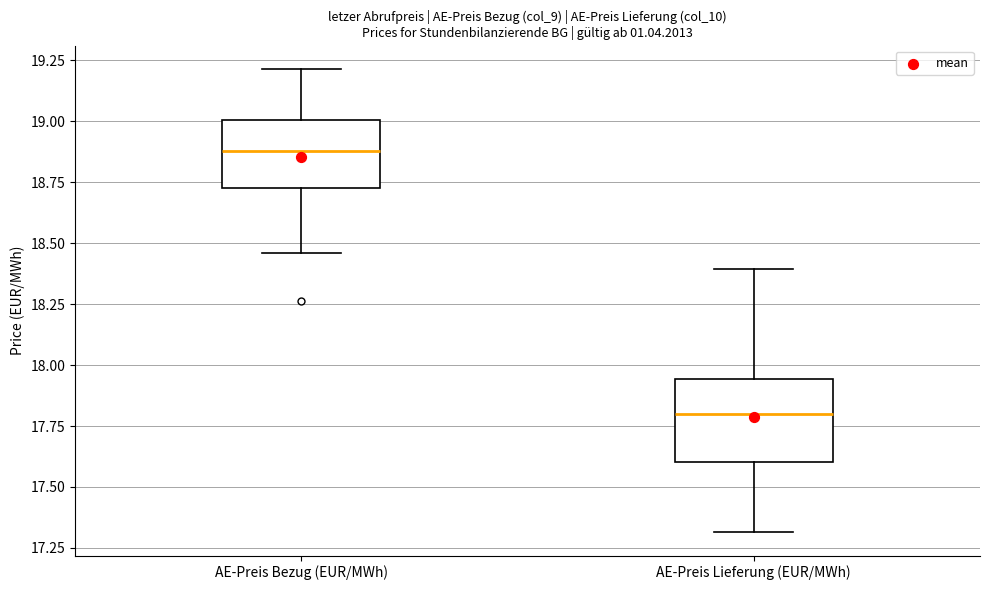

Where does the median line of the box for AE-Preis Lieferung (EUR/MWh) sit on the y-axis? The values are not printed on the chart, so give them approximately, as read against the axis.

17.80